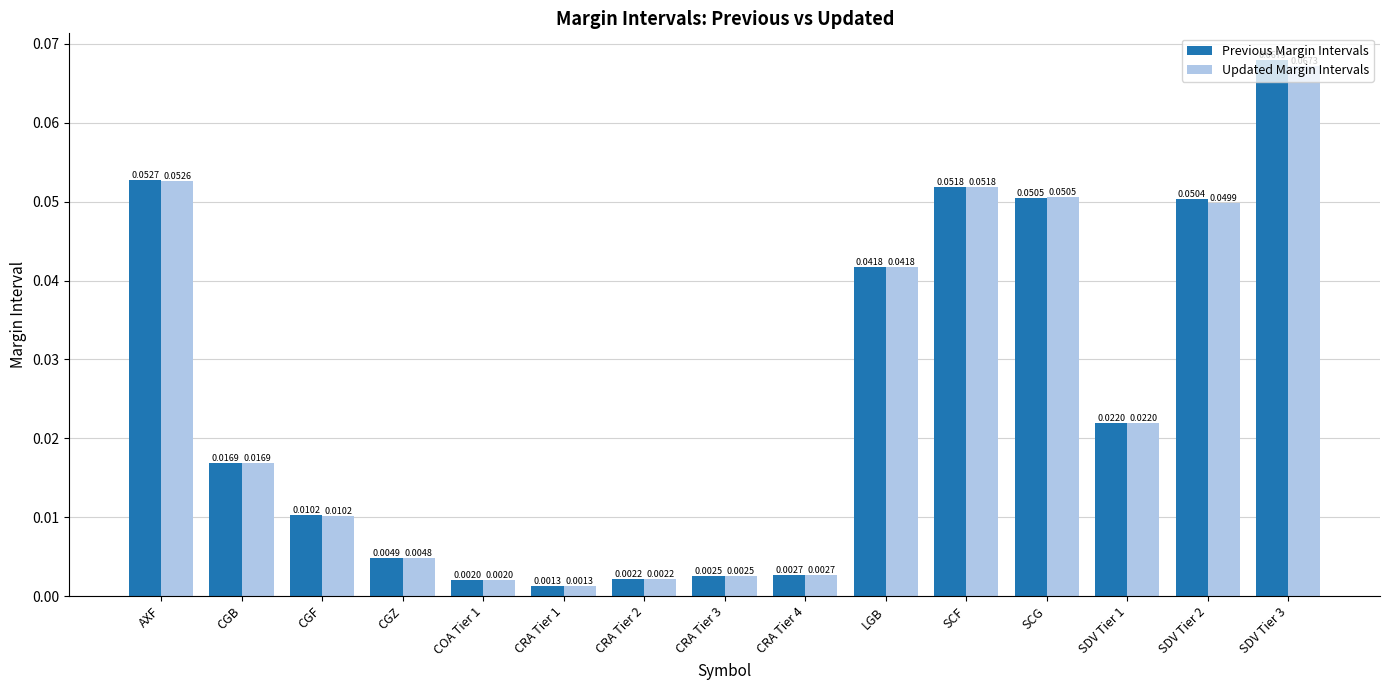

Between CRA Tier 2 and SDV Tier 3, which series saw the biggest shift?

Previous Margin Intervals